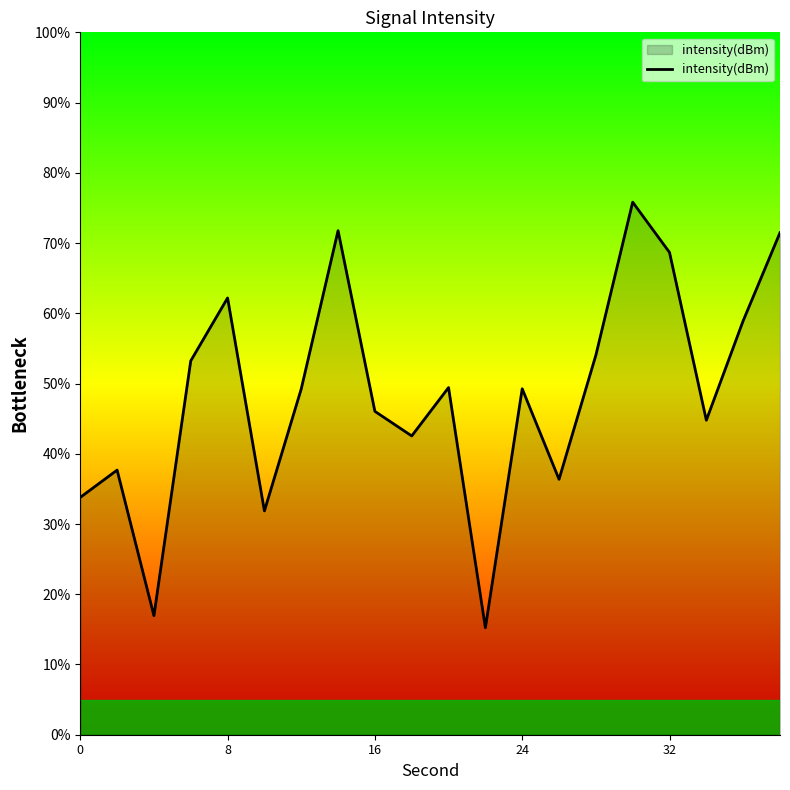

What is the difference between the maximum and minimum values?

60.6